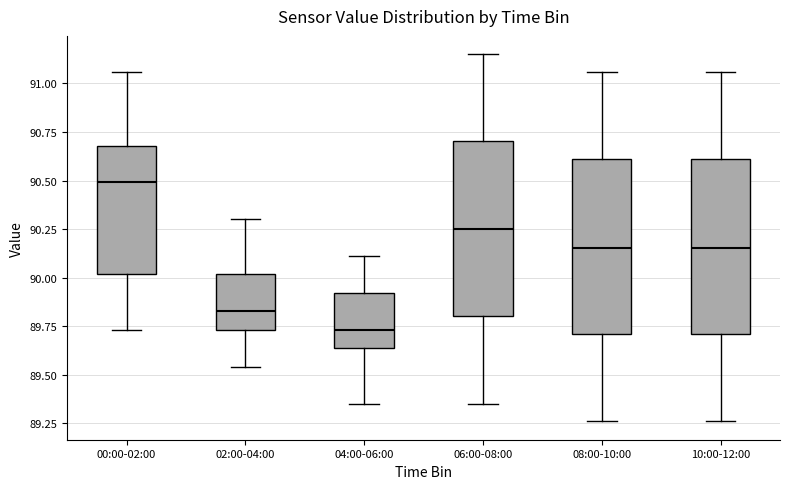

Which box has the lowest median line?

04:00-06:00